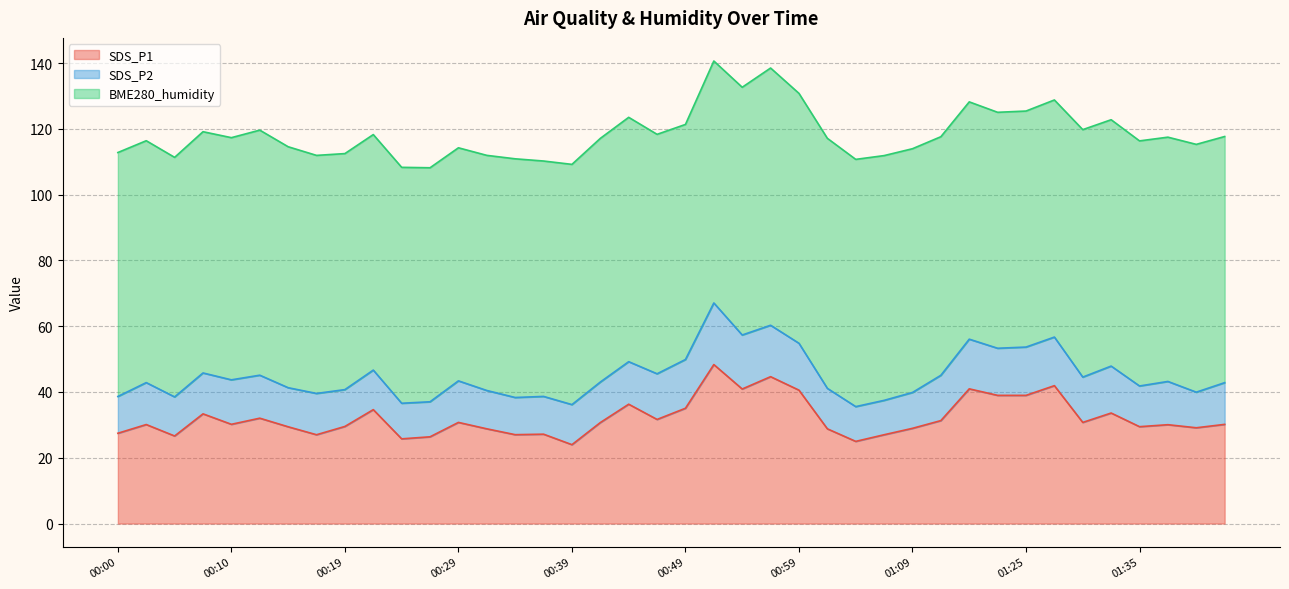

Reading left to right, transcribe all the data shown in this chart.

SDS_P1: 27.4	30.1	26.6	33.4	30.2	32.0	29.4	27.0	29.5	34.6	25.8	26.4	30.8	28.8	27.0	27.2	24.0	30.7	36.3	31.6	35.0	48.3	40.9	44.6	40.5	28.8	25.0	27.0	28.9	31.3	41.0	39.0	39.0	41.9	30.8	33.6	29.4	30.1	29.1	30.1
SDS_P2: 11.2	12.8	11.9	12.4	13.5	13.1	11.9	12.6	11.2	12.0	10.8	10.7	12.6	11.7	11.3	11.5	12.2	12.3	12.9	13.9	14.8	18.7	16.4	15.6	14.2	12.3	10.6	10.4	10.9	13.8	15.1	14.3	14.7	14.8	13.8	14.3	12.4	13.2	10.8	12.7
BME280_humidity: 74.2	73.5	72.8	73.3	73.6	74.5	73.2	72.4	71.8	71.6	71.7	71.1	70.8	71.5	72.6	71.6	73.0	74.1	74.3	72.8	71.5	73.5	75.3	78.2	76.0	76.0	75.2	74.4	74.1	72.5	72.1	71.7	71.8	72.1	75.2	74.9	74.5	74.3	75.3	74.8